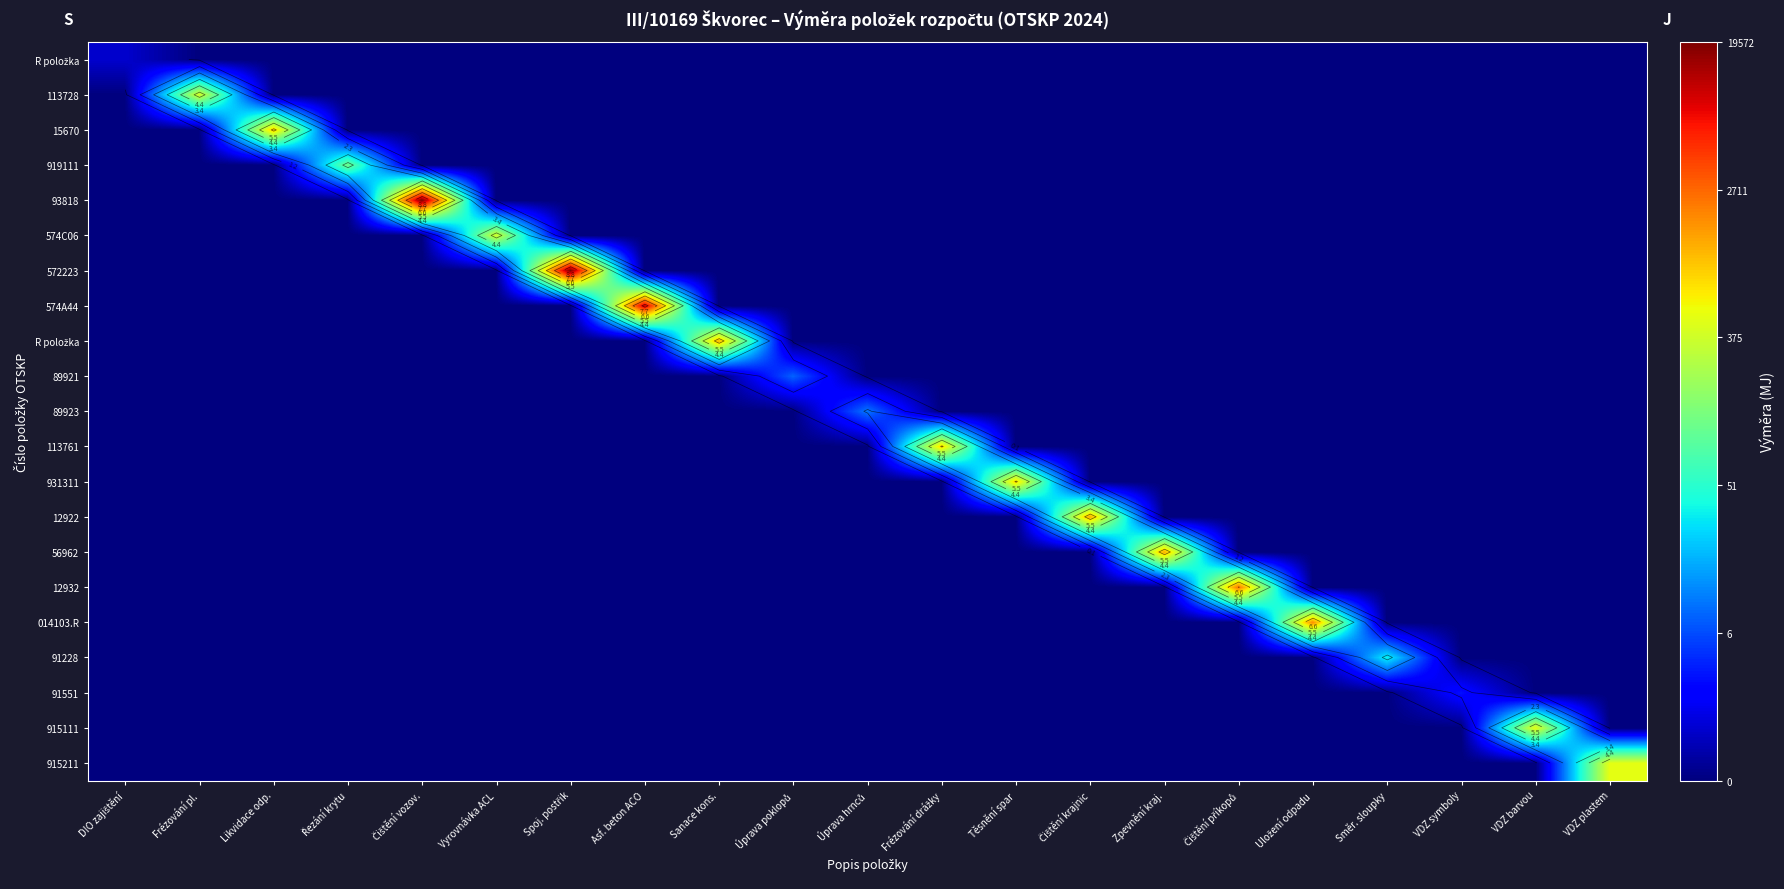

Count the number of data series in this chart.

21